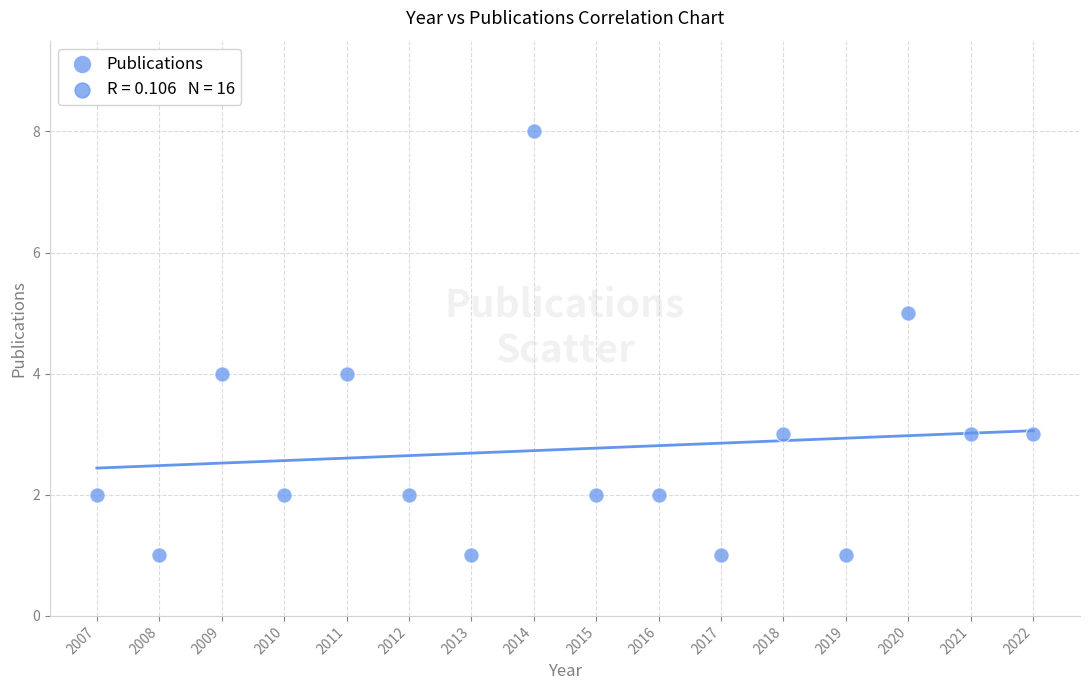

What is the range of X values (max minus min)?

15